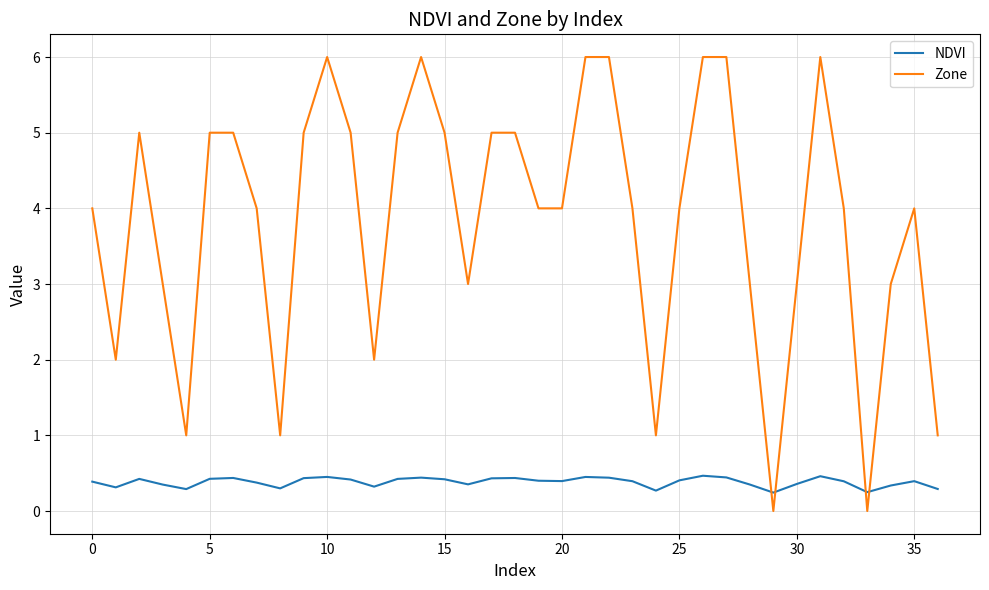

How many times do Zone and NDVI cross each other?

4